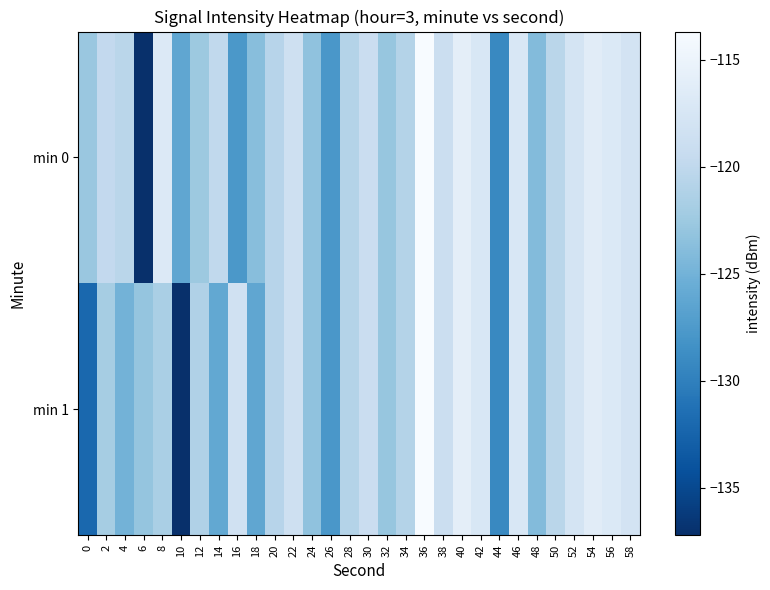

Reading left to right, transcribe all the data shown in this chart.

min 0: 0=-122.7	2=-119.8	4=-120.5	6=-137.2	8=-116.8	10=-126.2	12=-122.5	14=-119.9	16=-127.7	18=-123.8	20=-120.6	22=-118.5	24=-123.2	26=-127.8	28=-120.9	30=-119.1	32=-122.9	34=-120.9	36=-113.7	38=-118.9	40=-115.9	42=-117.3	44=-129.2	46=-117.3	48=-124.0	50=-120.5	52=-117.7	54=-116.3	56=-116.9	58=-118.0
min 1: 0=-132.1	2=-121.9	4=-124.9	6=-123.0	8=-121.6	10=-137.2	12=-121.2	14=-126.1	16=-118.3	18=-126.2	20=-120.6	22=-118.5	24=-123.2	26=-127.8	28=-120.9	30=-119.1	32=-122.9	34=-120.9	36=-113.7	38=-118.9	40=-115.9	42=-117.3	44=-129.2	46=-117.3	48=-124.0	50=-120.5	52=-117.7	54=-116.3	56=-116.9	58=-118.0